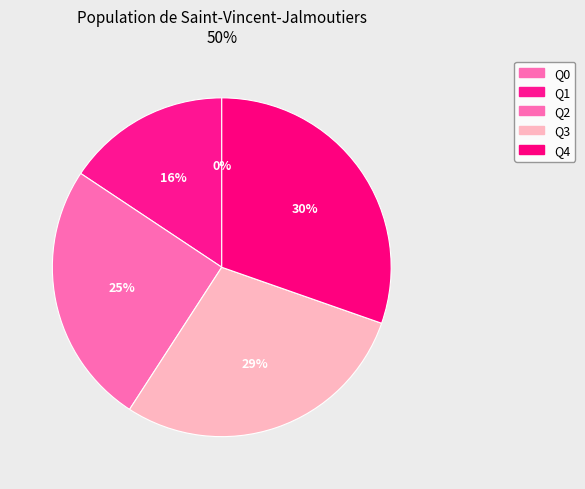

What percentage is the Q2 slice, to the nearest percent?

25%